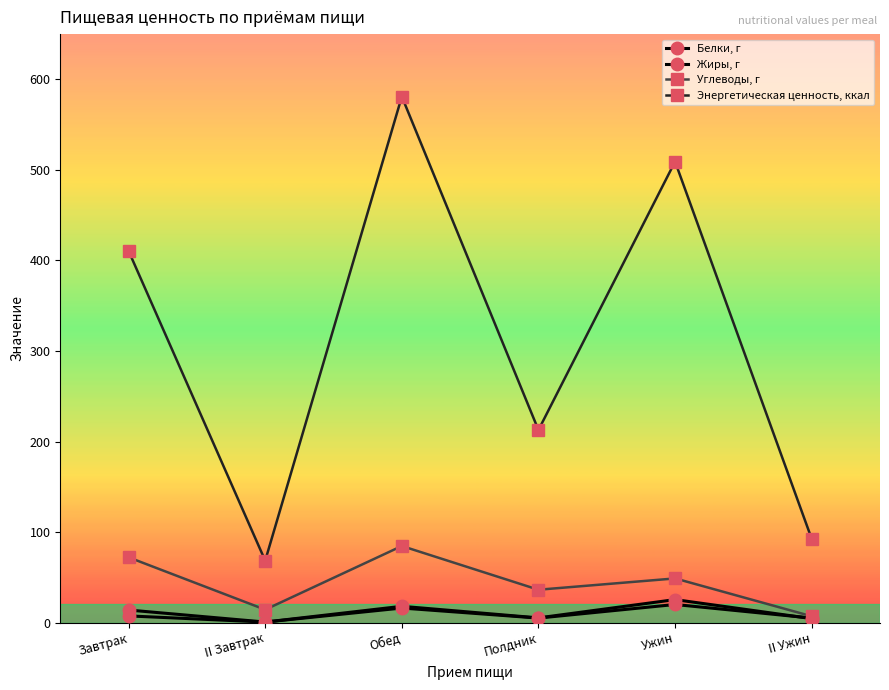

Rank the series by their maximum value, from highest to lowest.

Энергетическая ценность, ккал, Углеводы, г, Жиры, г, Белки, г